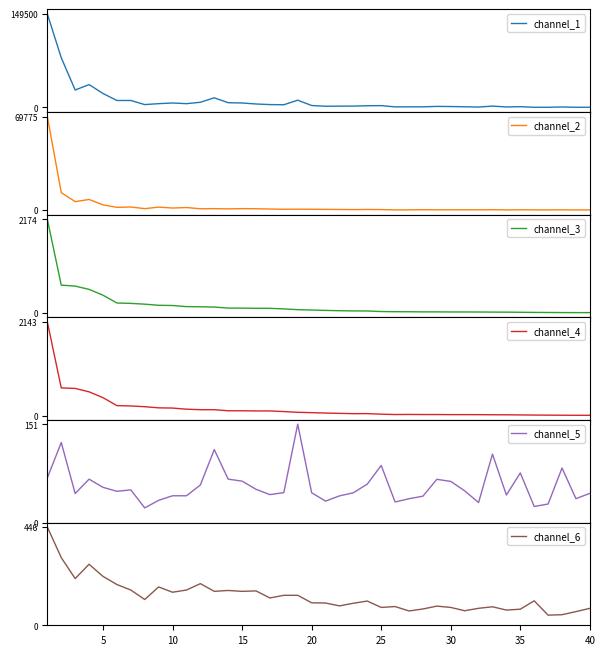

What is the sum of all channel_5 values?

2261.9